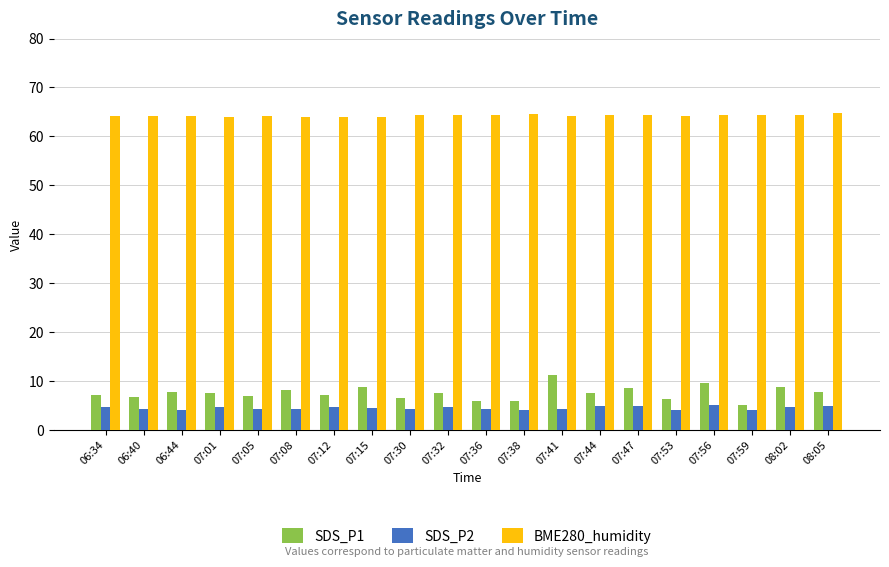

How many groups of bars are there?

20